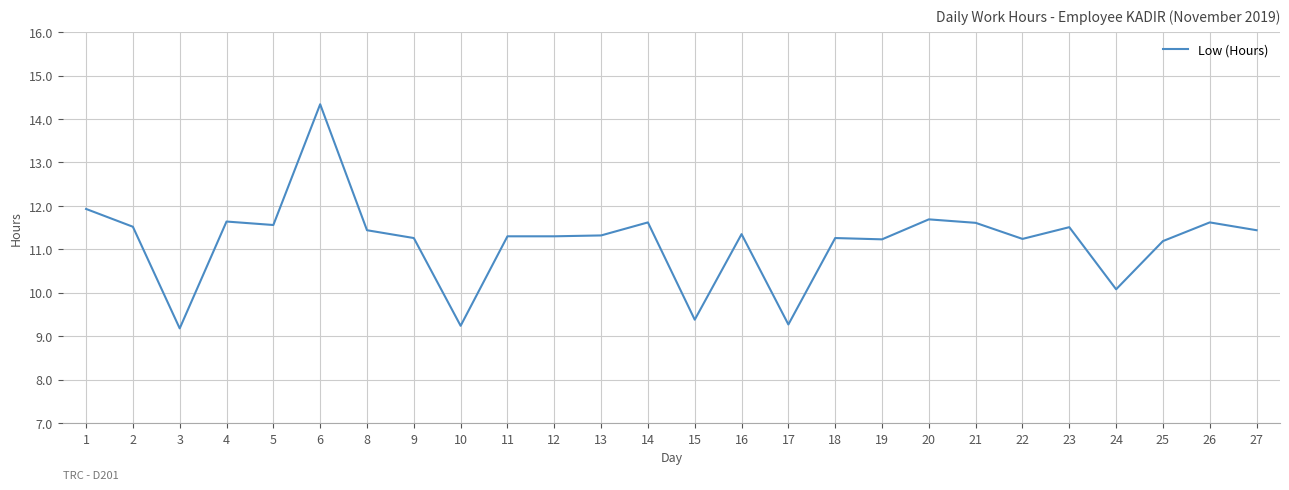

True or false: the data shows 18.9 at 8.

False